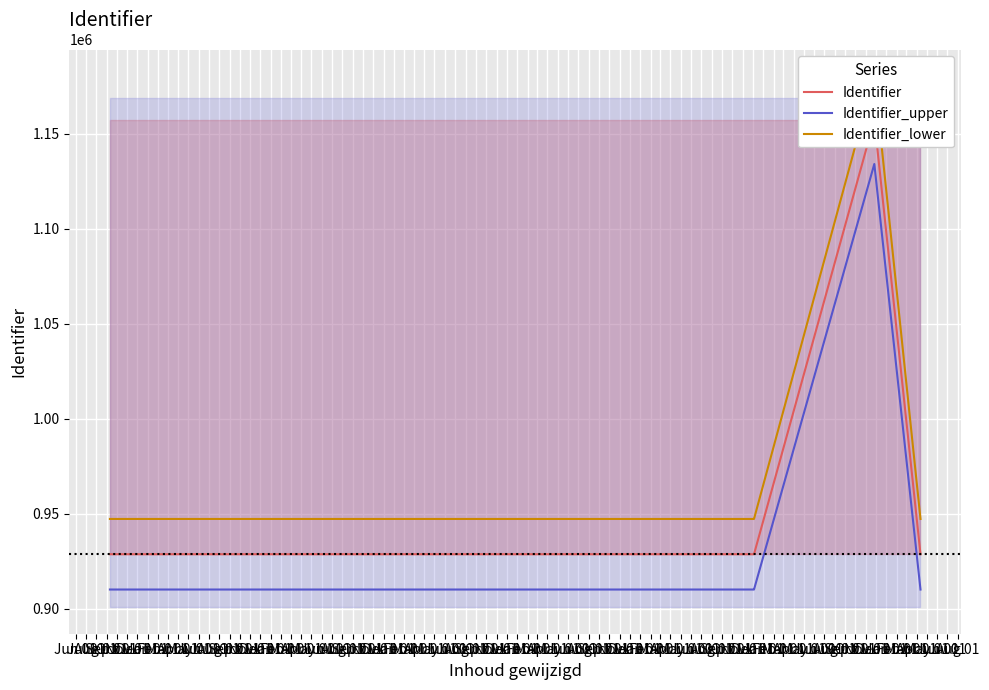

Is it true that Identifier_lower equals 1280139.6 at Jul 01?

False